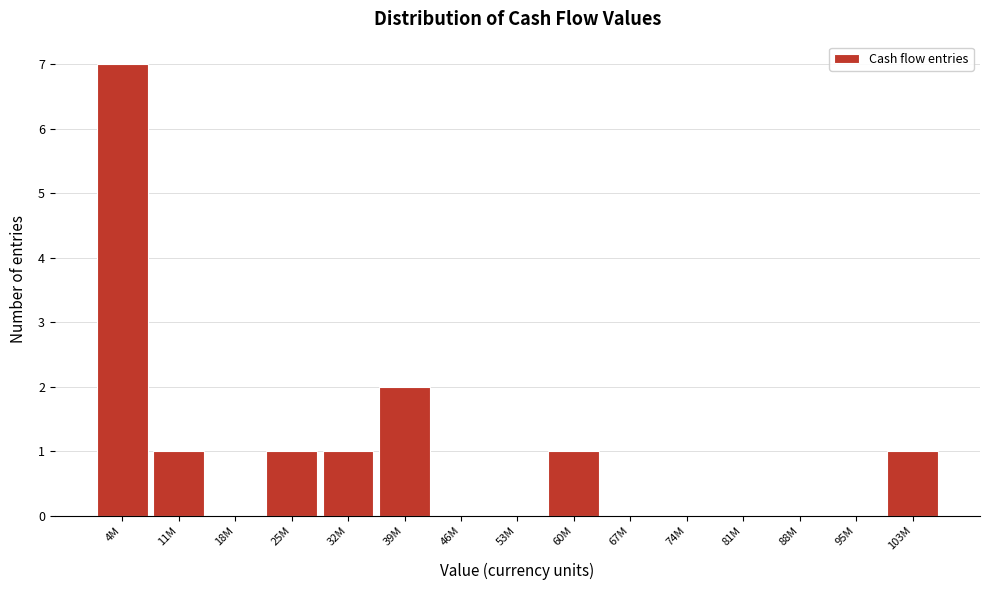

Reading left to right, what are all the values shown in this chart?

4M=7	11M=1	18M=0	25M=1	32M=1	39M=2	46M=0	53M=0	60M=1	67M=0	74M=0	81M=0	88M=0	95M=0	103M=1